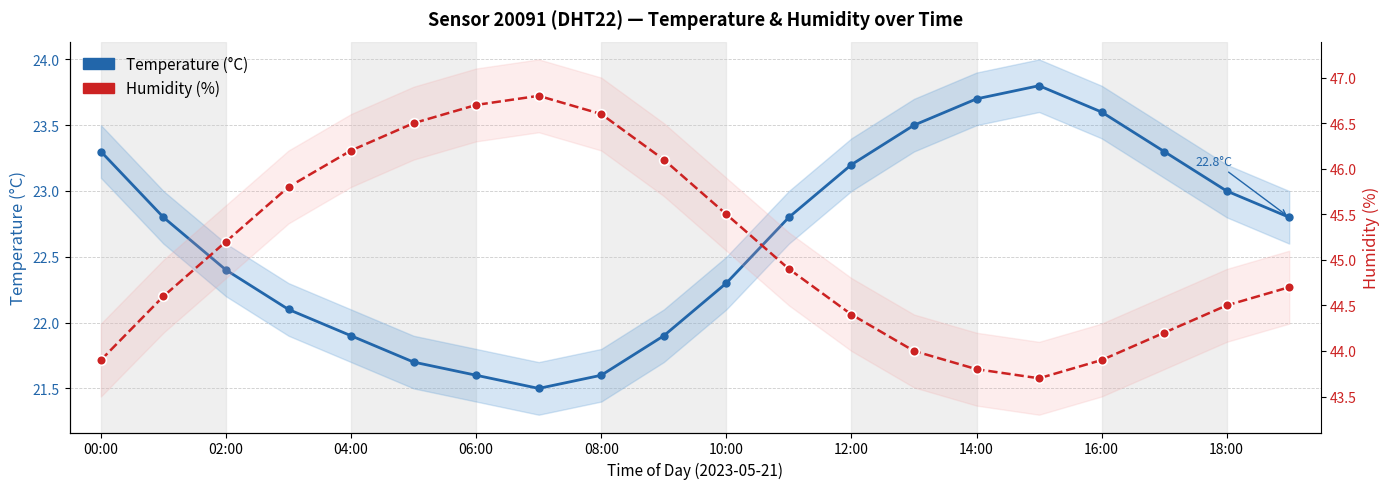

How many data points in Humidity (%) are above 44?

15